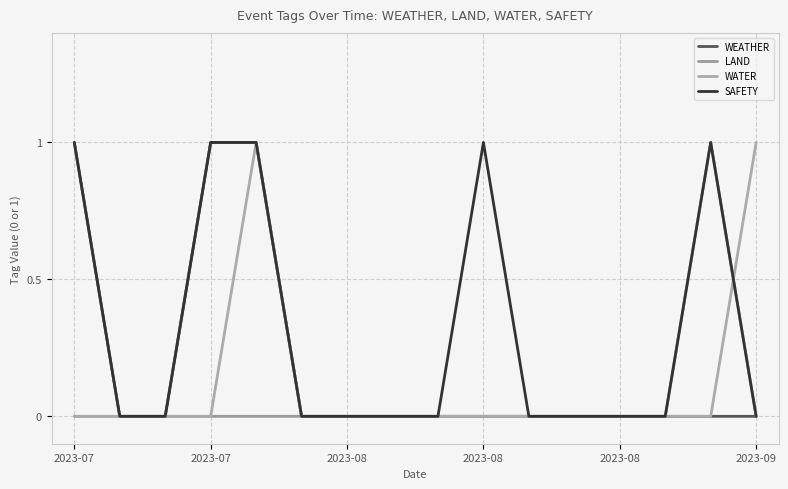

True or false: SAFETY and LAND cross at least once.

False